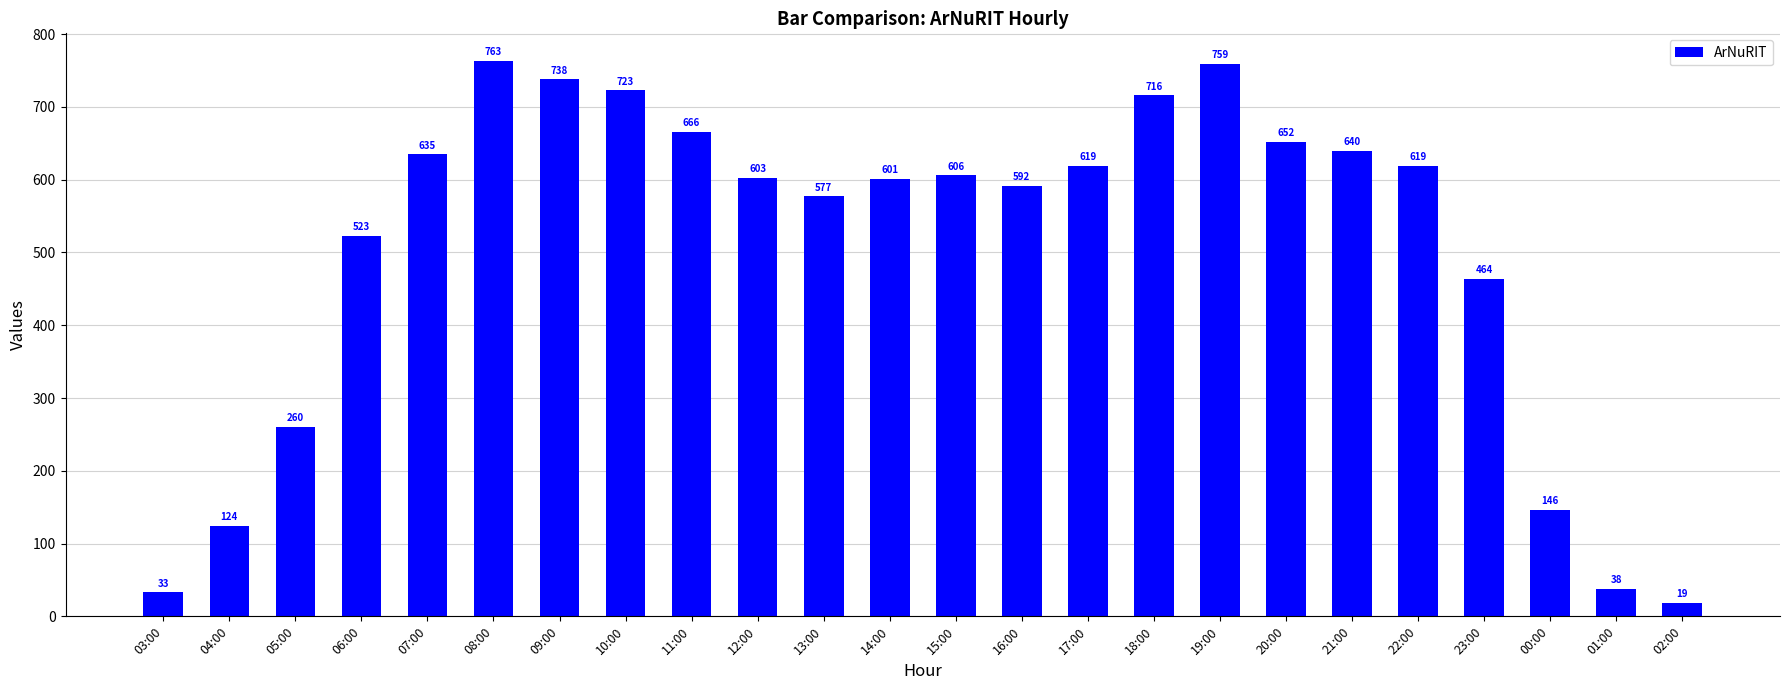

Reading left to right, transcribe all the data shown in this chart.

03:00=33	04:00=124	05:00=260	06:00=523	07:00=635	08:00=763	09:00=738	10:00=723	11:00=666	12:00=603	13:00=577	14:00=601	15:00=606	16:00=592	17:00=619	18:00=716	19:00=759	20:00=652	21:00=640	22:00=619	23:00=464	00:00=146	01:00=38	02:00=19